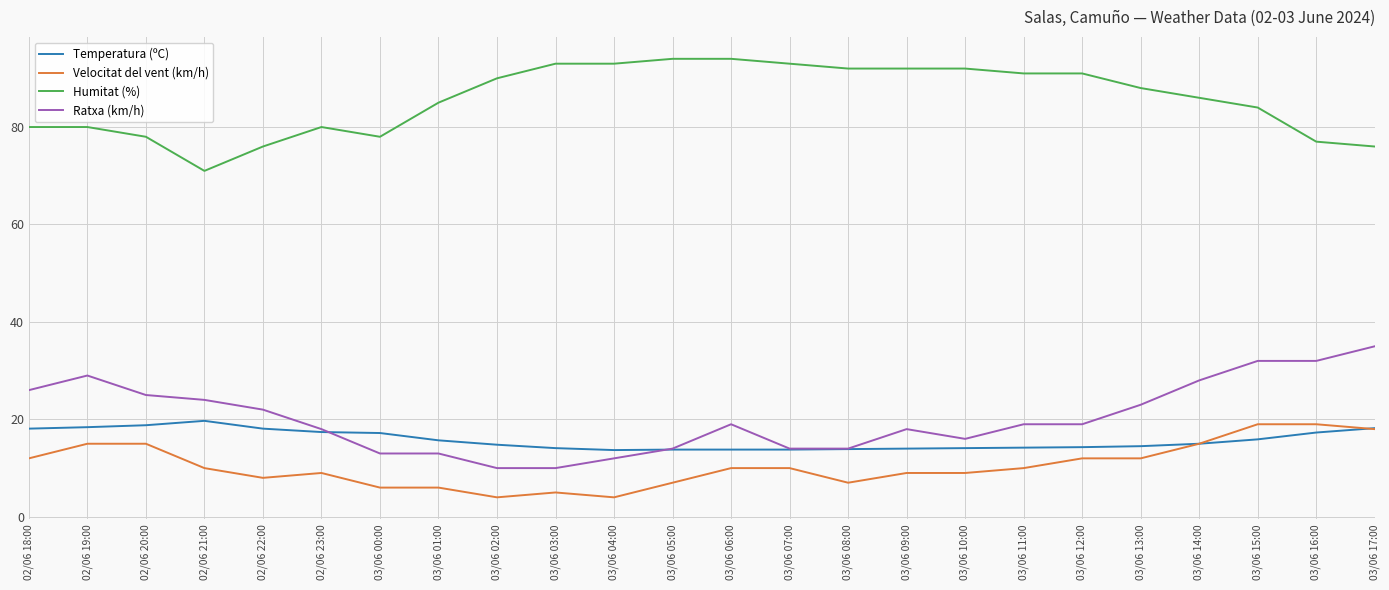

What is the average value of the Humitat (%) series?

85.6